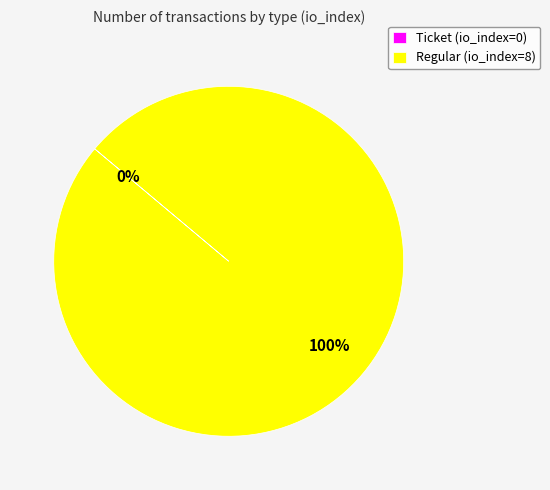

Does Regular (io_index=8) represent more than half of the total?

Yes